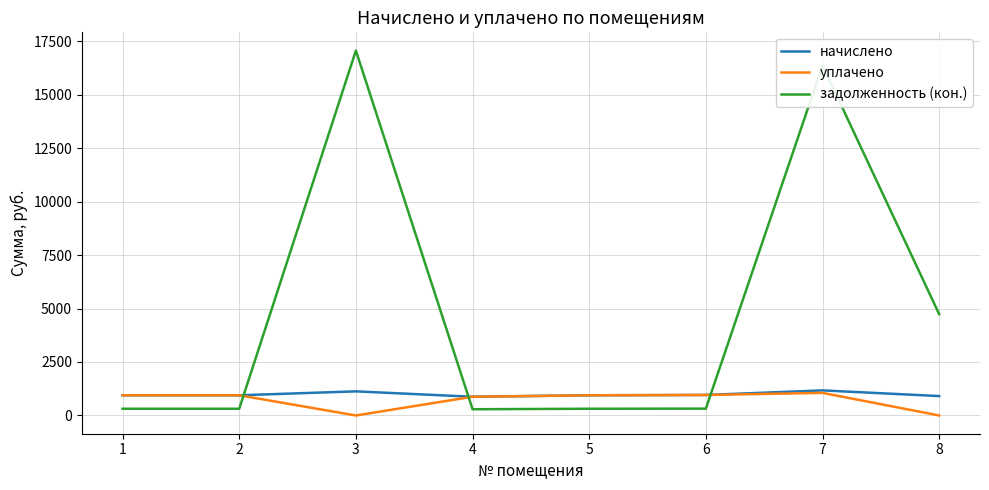

True or false: уплачено and задолженность (кон.) intersect in this chart.

True